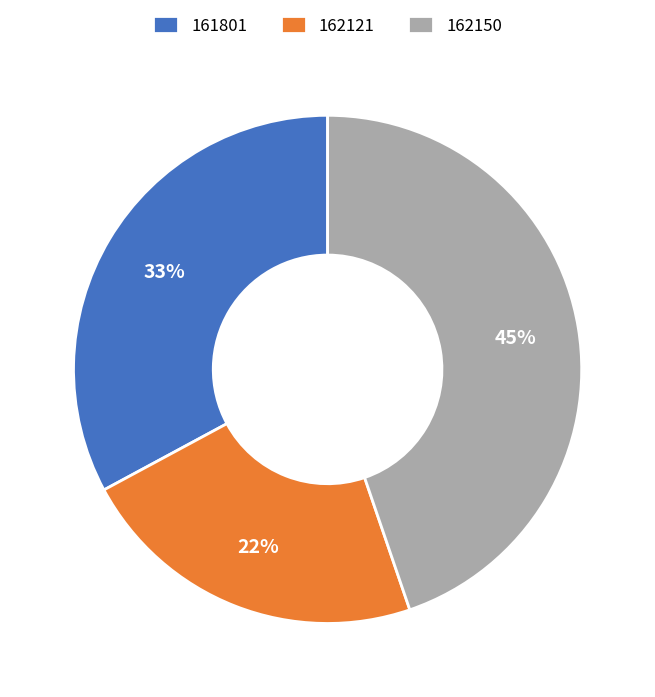

Does 161801 represent more than half of the total?

No